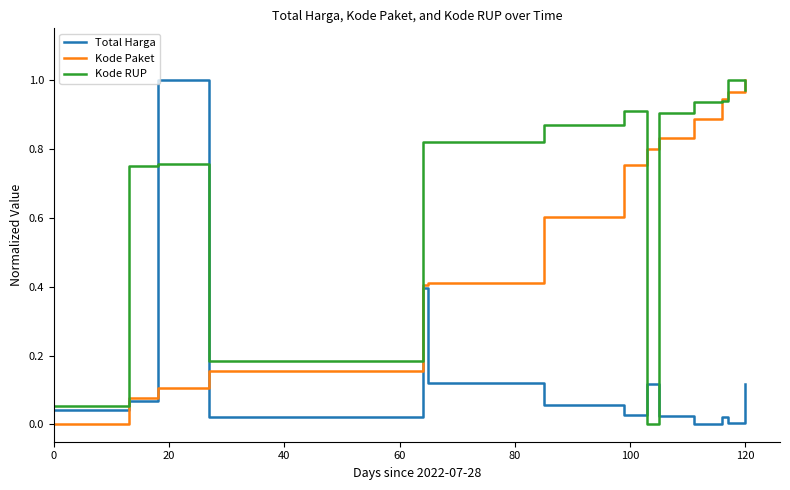

Rank the series by their average value, from lowest to highest.

Total Harga, Kode Paket, Kode RUP